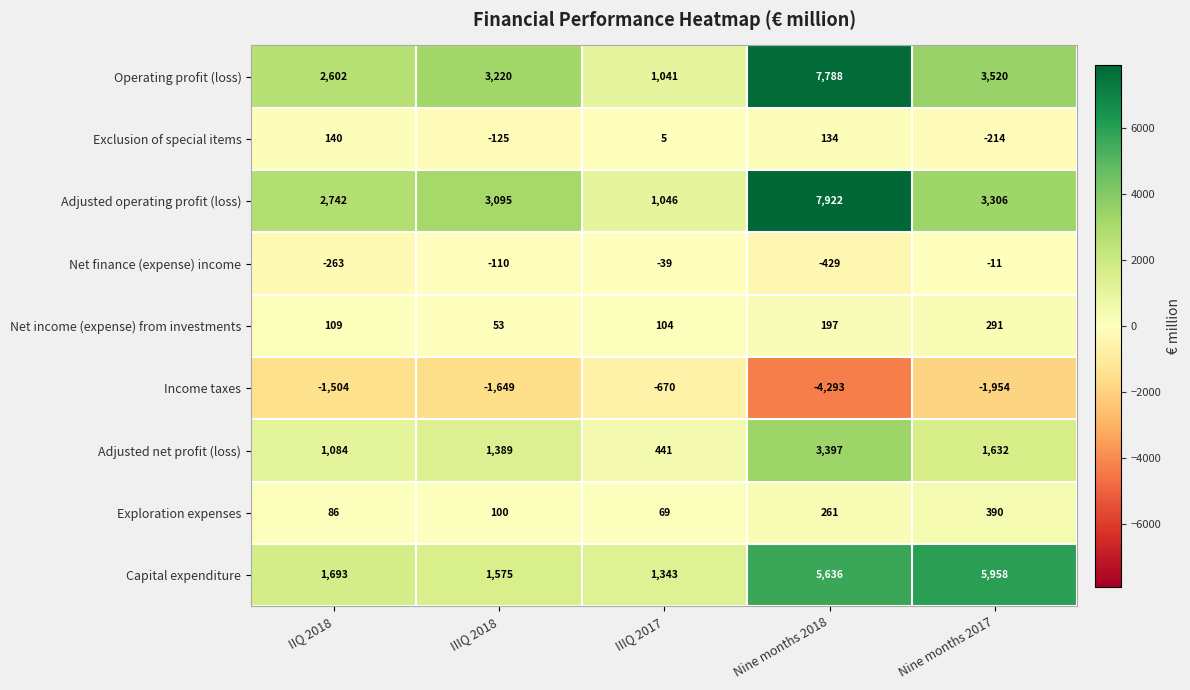

Which series changed the most between IIQ 2018 and Nine months 2017?

Capital expenditure